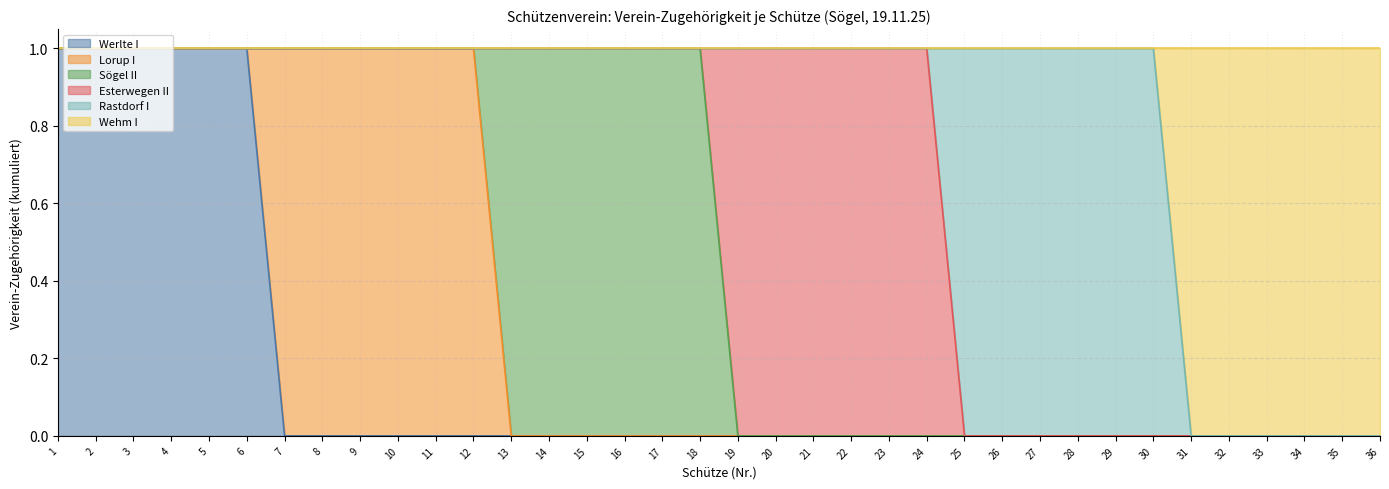

The Werlte I series shows 0 at 21. True or false?

True